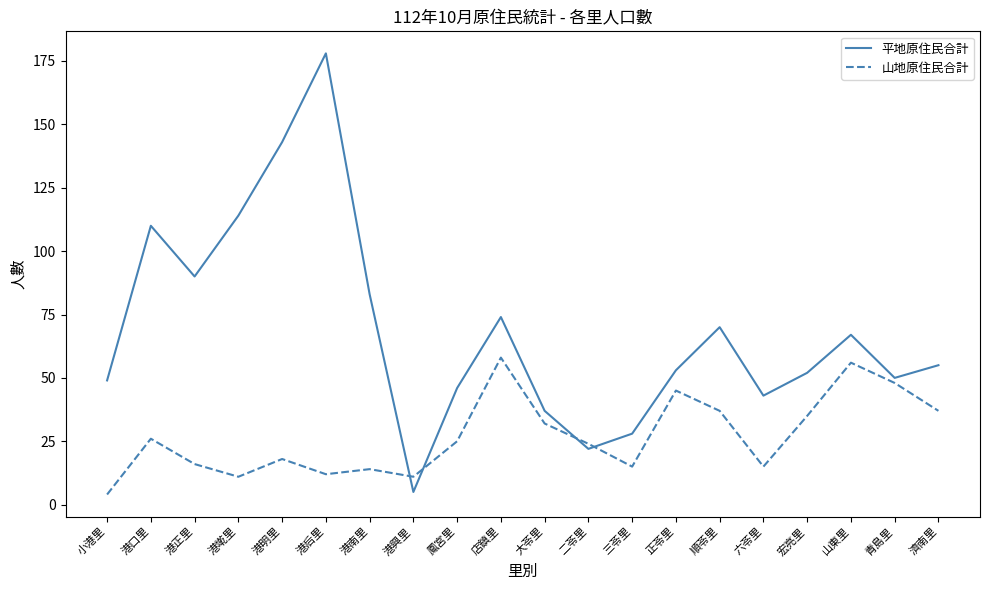

What position from the right is 港后里?

15